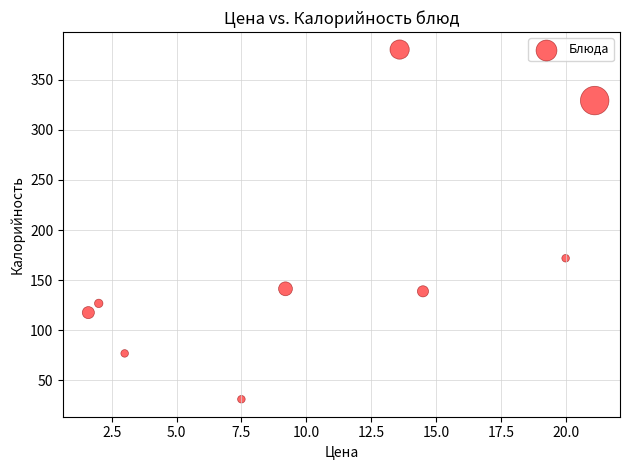

What is the average X value?

10.3